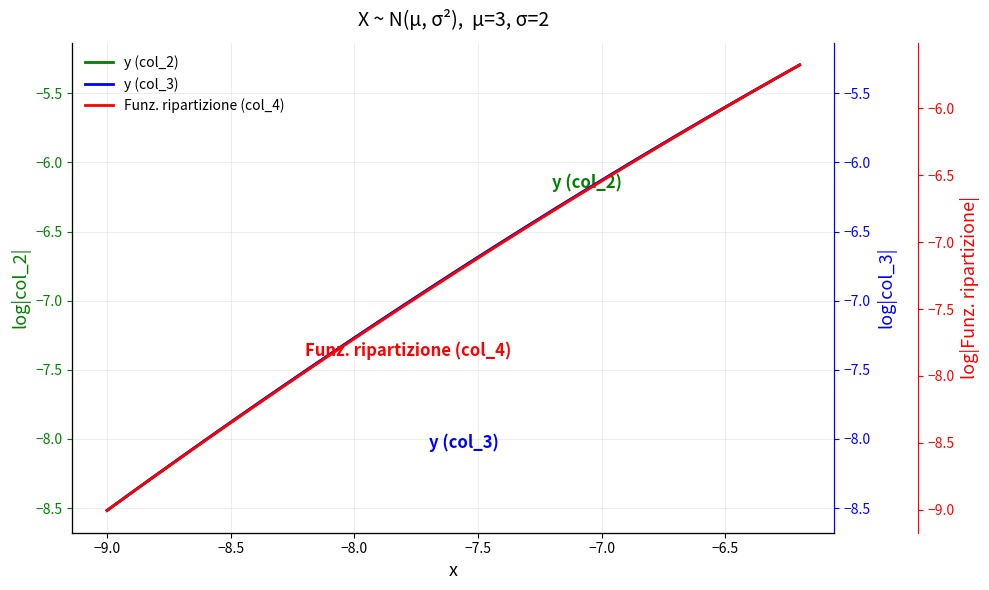

What is the greatest value displayed?

-5.3